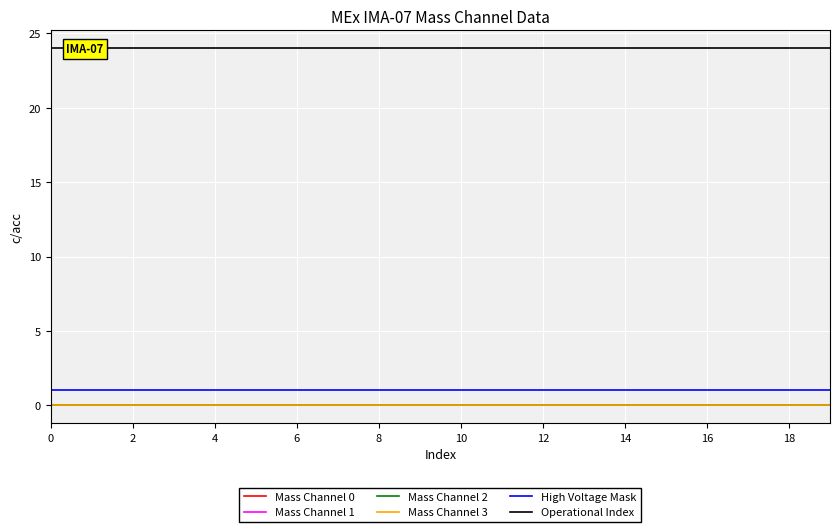

What is the highest value of the Operational Index series?

24